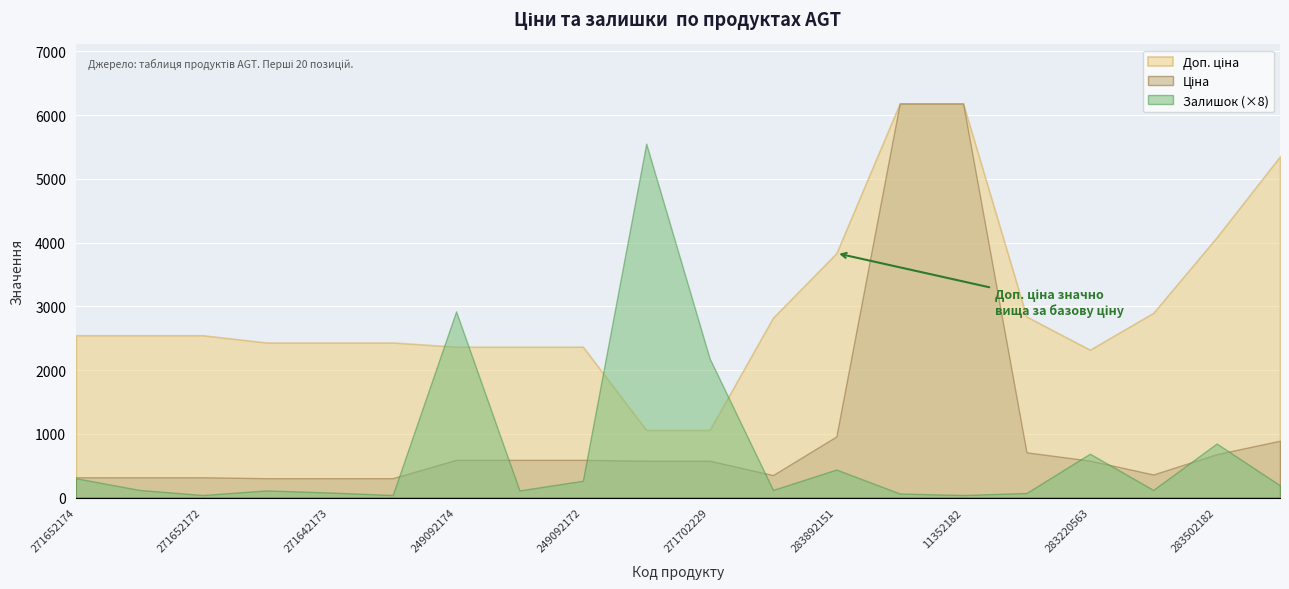

Reading right to left, list all the values displayed in this chart.

Ціна: 283481953=892.2	283502182=680.4	283522151=362.1	283220563=579.8	283280563=710.0	11352182=6182.6	11352184=6182.6	283892151=958.4	283532151=352.6	271702229=578.1	271702230=578.1	249092172=591.6	249092173=591.6	249092174=591.6	271642172=304.1	271642173=304.1	271642174=304.1	271652172=318.3	271652173=318.3	271652174=318.3
Доп. ціна: 283481953=5353.1	283502182=4082.3	283522151=2896.6	283220563=2319.2	283280563=2839.8	11352182=6182.6	11352184=6182.6	283892151=3833.8	283532151=2821.2	271702229=1060.0	271702230=1060.0	249092172=2366.5	249092173=2366.5	249092174=2366.5	271642172=2432.8	271642173=2432.8	271642174=2432.8	271652172=2546.4	271652173=2546.4	271652174=2546.4
Залишок: 283481953=24.0	283502182=106.0	283522151=15.0	283220563=86.0	283280563=9.0	11352182=5.0	11352184=8.0	283892151=55.0	283532151=15.0	271702229=273.0	271702230=694.0	249092172=33.0	249092173=14.0	249092174=365.0	271642172=5.0	271642173=10.0	271642174=14.0	271652172=5.0	271652173=15.0	271652174=38.0